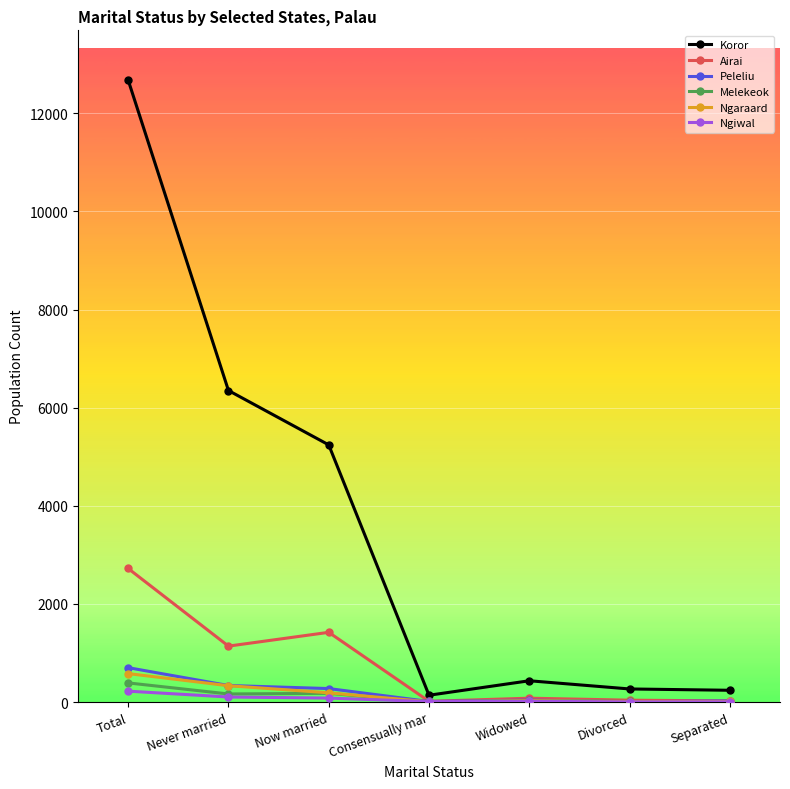

What is the label of the 3rd point from the right?

Widowed